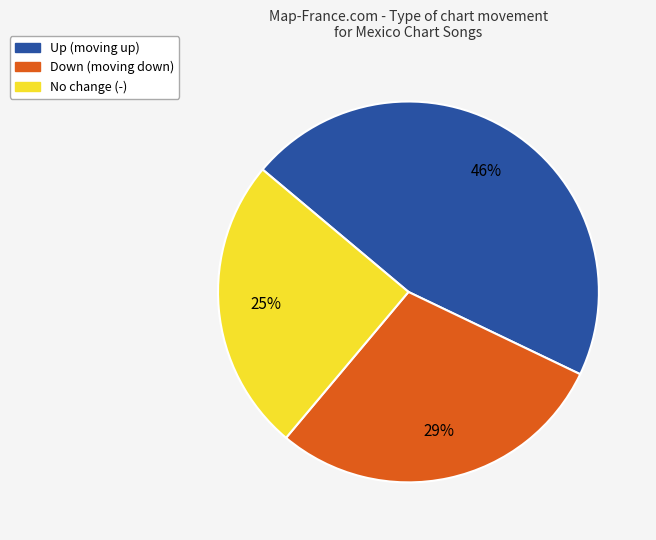

Does any single category account for the majority?

No